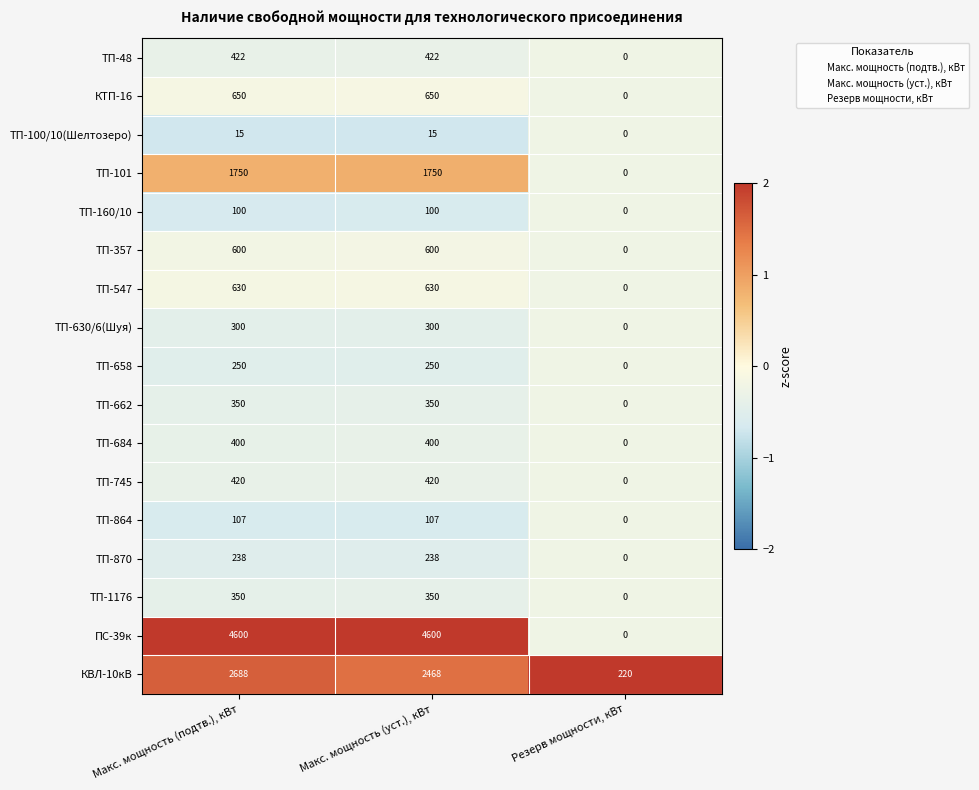

What is the sum of all ПС-39к values?

9200